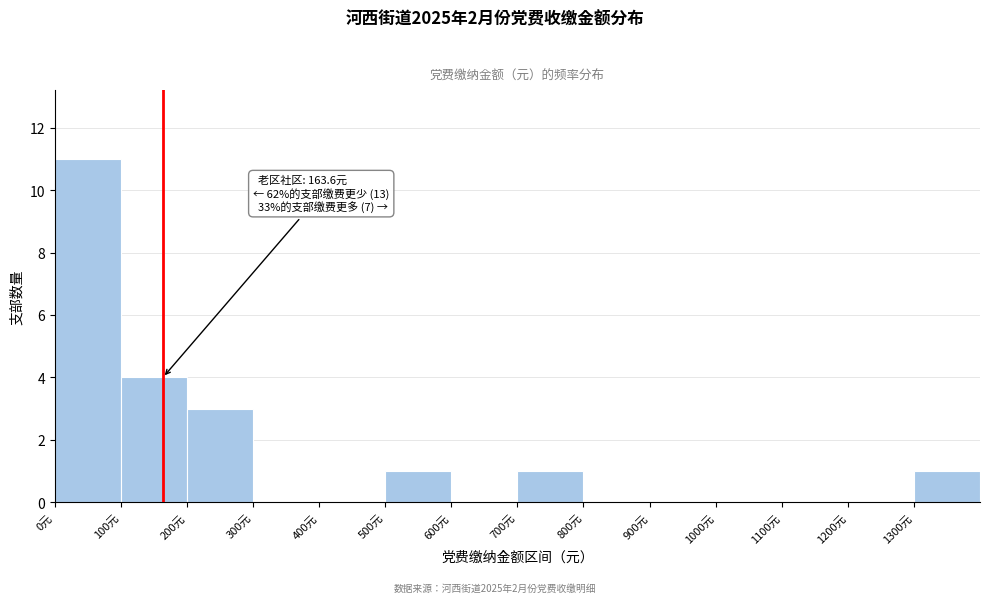

Which range on the x-axis has the tallest bar?

0 to 100